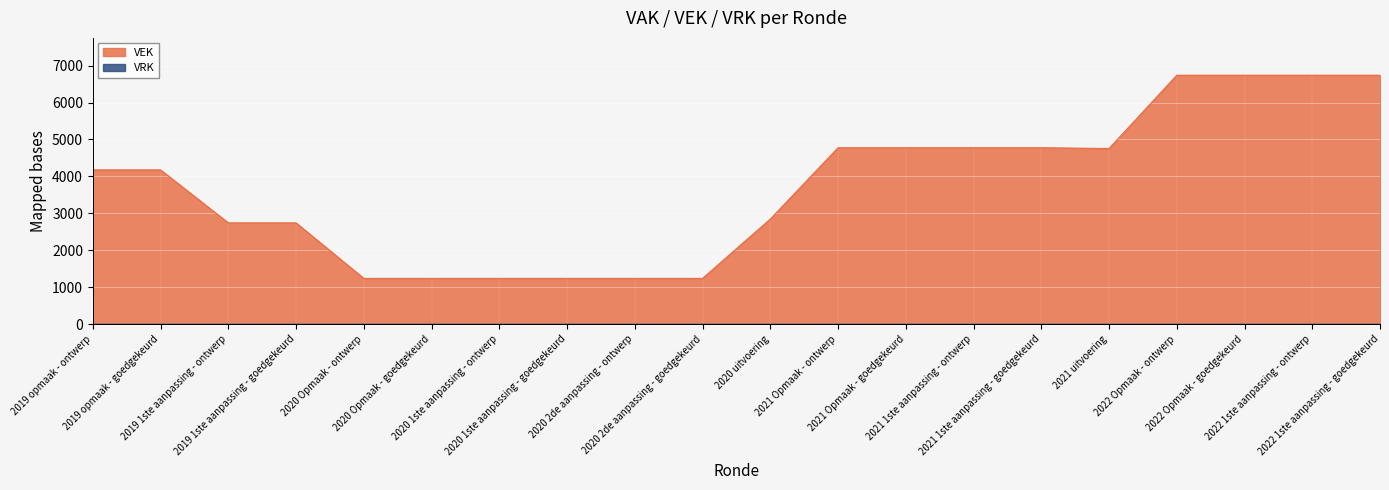

What is the difference between the second highest and second lowest values?

5500